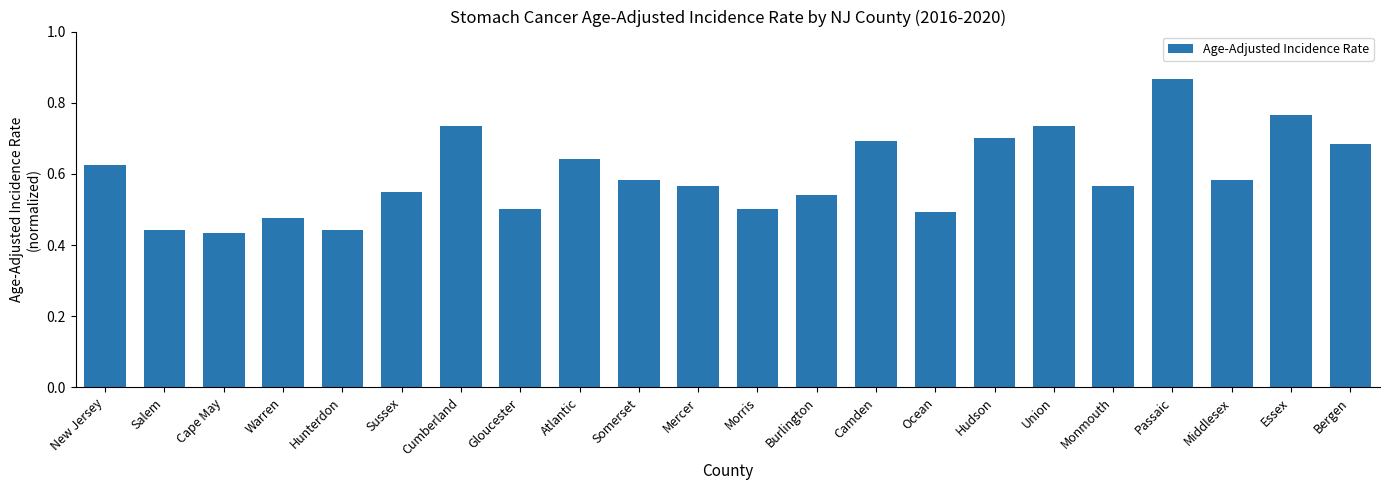

Are the bars horizontal?

No